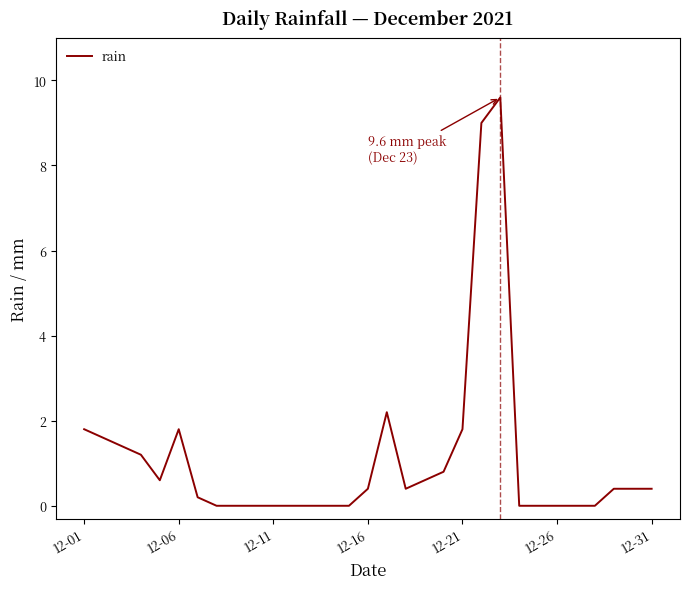

What is the greatest value displayed?

9.6